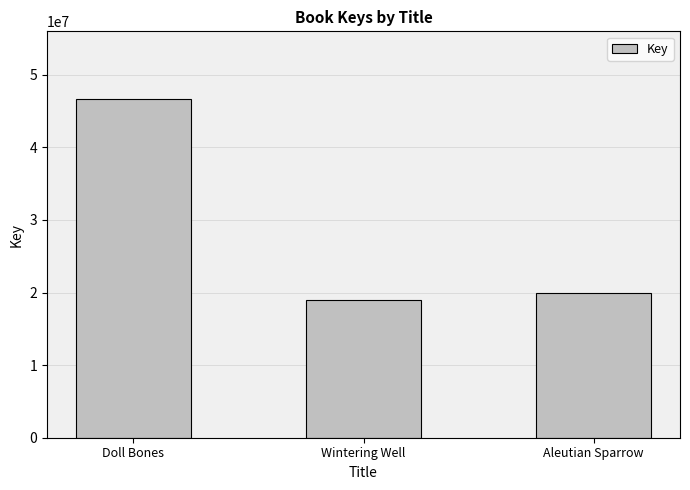

What is the sum of all values?

85633655